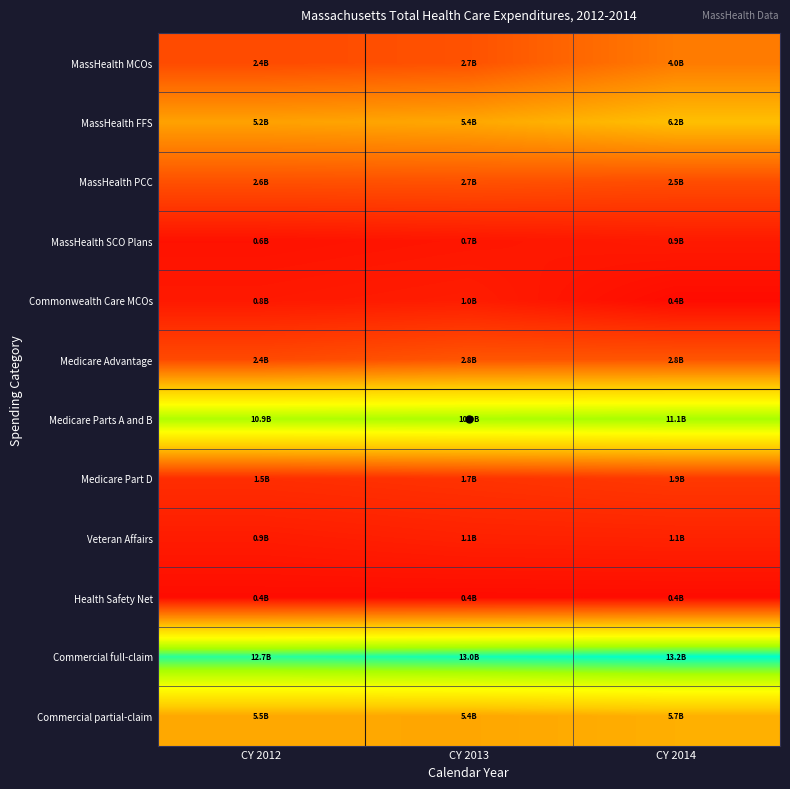

Reading right to left, what are all the values shown in this chart?

MassHealth MCOs: CY 2014=0.3	CY 2013=0.2	CY 2012=0.2
MassHealth FFS: CY 2014=0.5	CY 2013=0.4	CY 2012=0.4
MassHealth PCC: CY 2014=0.2	CY 2013=0.2	CY 2012=0.2
MassHealth SCO Plans: CY 2014=0.1	CY 2013=0.1	CY 2012=0.0
Commonwealth Care MCOs: CY 2014=0.0	CY 2013=0.1	CY 2012=0.1
Medicare Advantage: CY 2014=0.2	CY 2013=0.2	CY 2012=0.2
Medicare Parts A and B: CY 2014=0.8	CY 2013=0.8	CY 2012=0.8
Medicare Part D: CY 2014=0.1	CY 2013=0.1	CY 2012=0.1
Veteran Affairs: CY 2014=0.1	CY 2013=0.1	CY 2012=0.1
Health Safety Net: CY 2014=0.0	CY 2013=0.0	CY 2012=0.0
Commercial full-claim: CY 2014=1.0	CY 2013=1.0	CY 2012=1.0
Commercial partial-claim: CY 2014=0.4	CY 2013=0.4	CY 2012=0.4